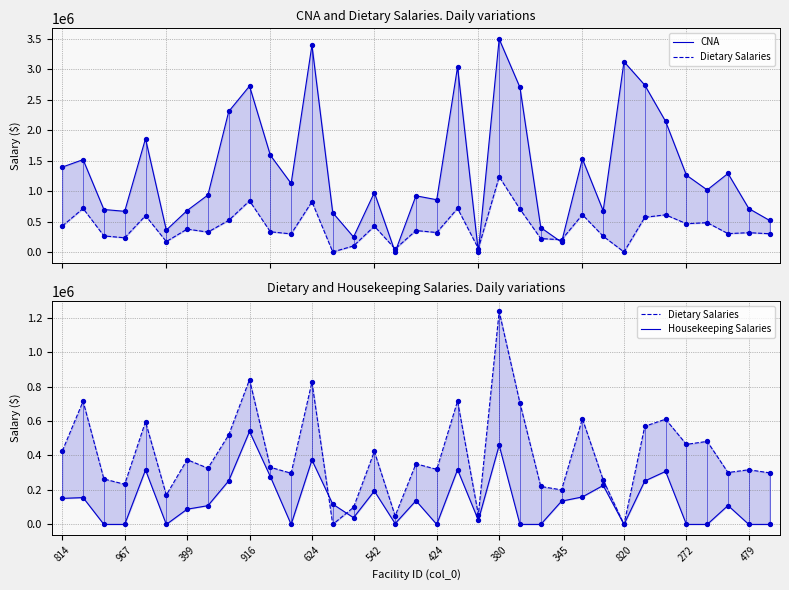

What are all the series names shown in the legend?

CNA, Dietary Salaries, Housekeeping Salaries